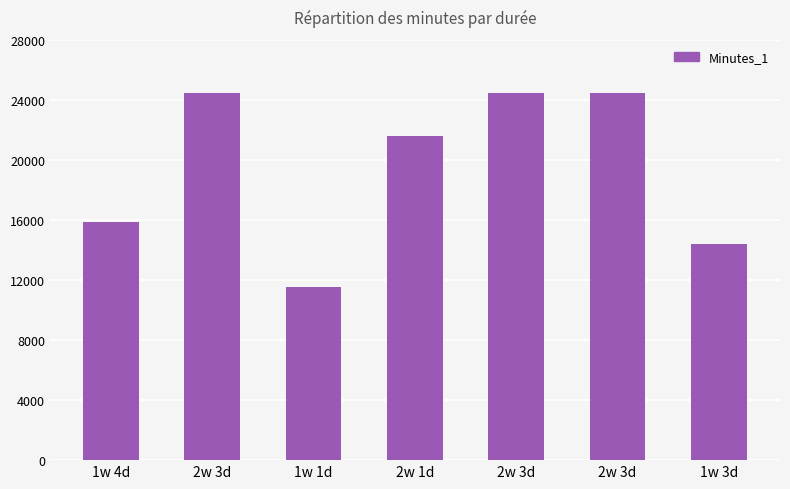

What is the label of the 3rd bar from the right?

2w 3d